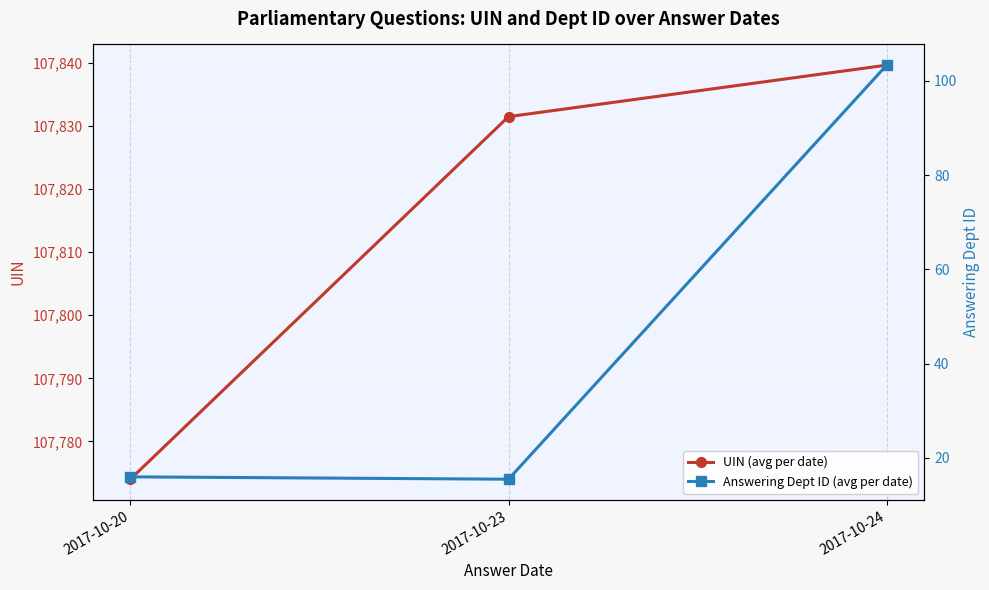

Rank the categories by Answering Dept ID (avg per date) value from highest to lowest.

2017-10-24, 2017-10-20, 2017-10-23